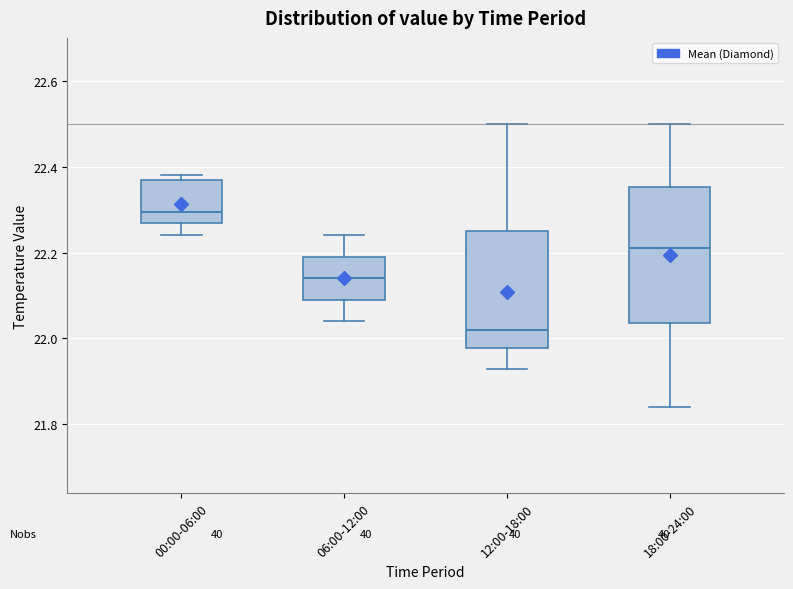

Which box has the lowest median line?

12:00-18:00